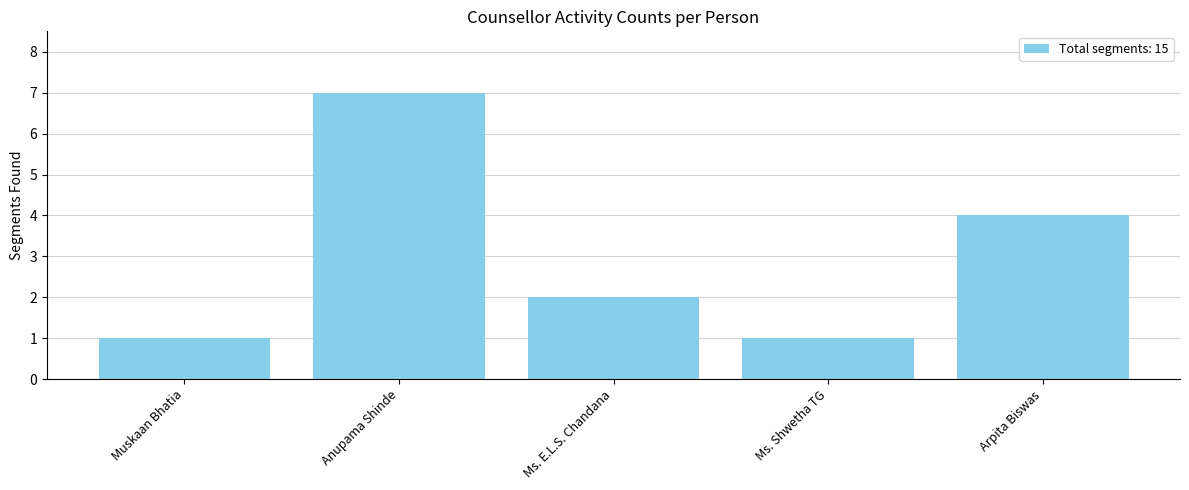

What is the label of the 5th bar from the left?

Arpita Biswas